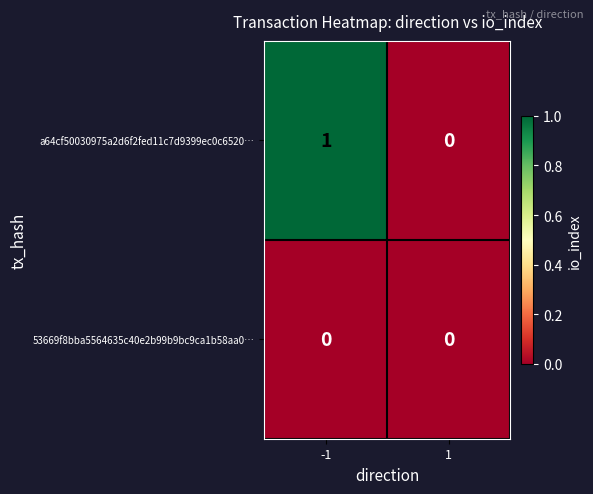

Reading left to right, list all the values displayed in this chart.

a64cf50030975a2d6f2fed11c7d9399ec0c6520…: -1=1	1=0
53669f8bba5564635c40e2b99b9bc9ca1b58aa0…: -1=0	1=0